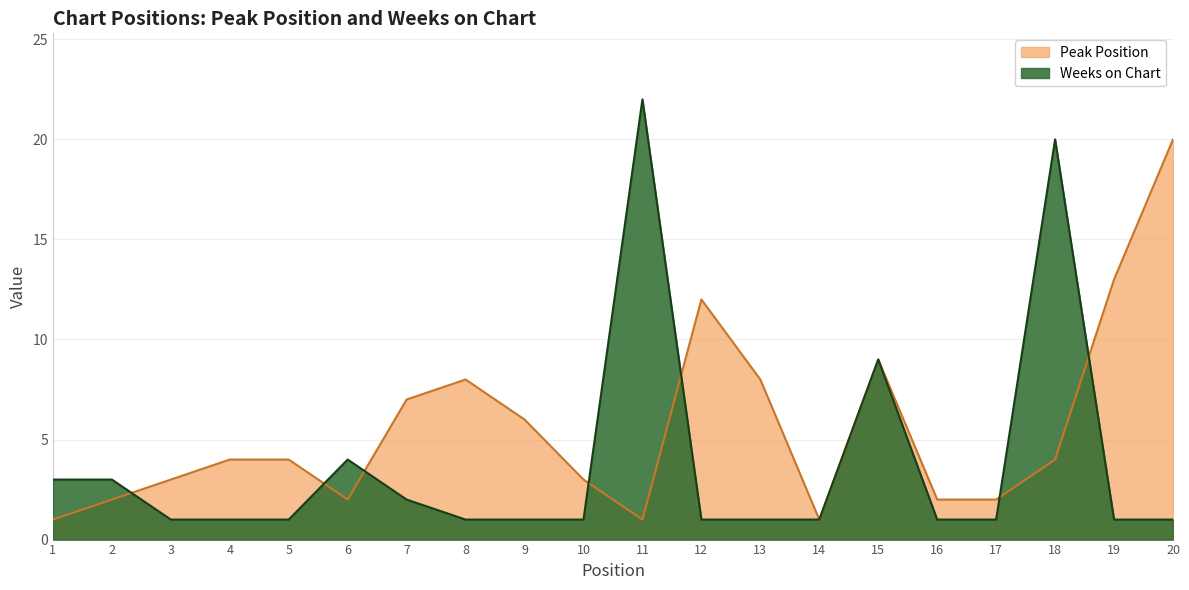

List the series in order of their peak value, highest first.

Weeks on Chart, Peak Position